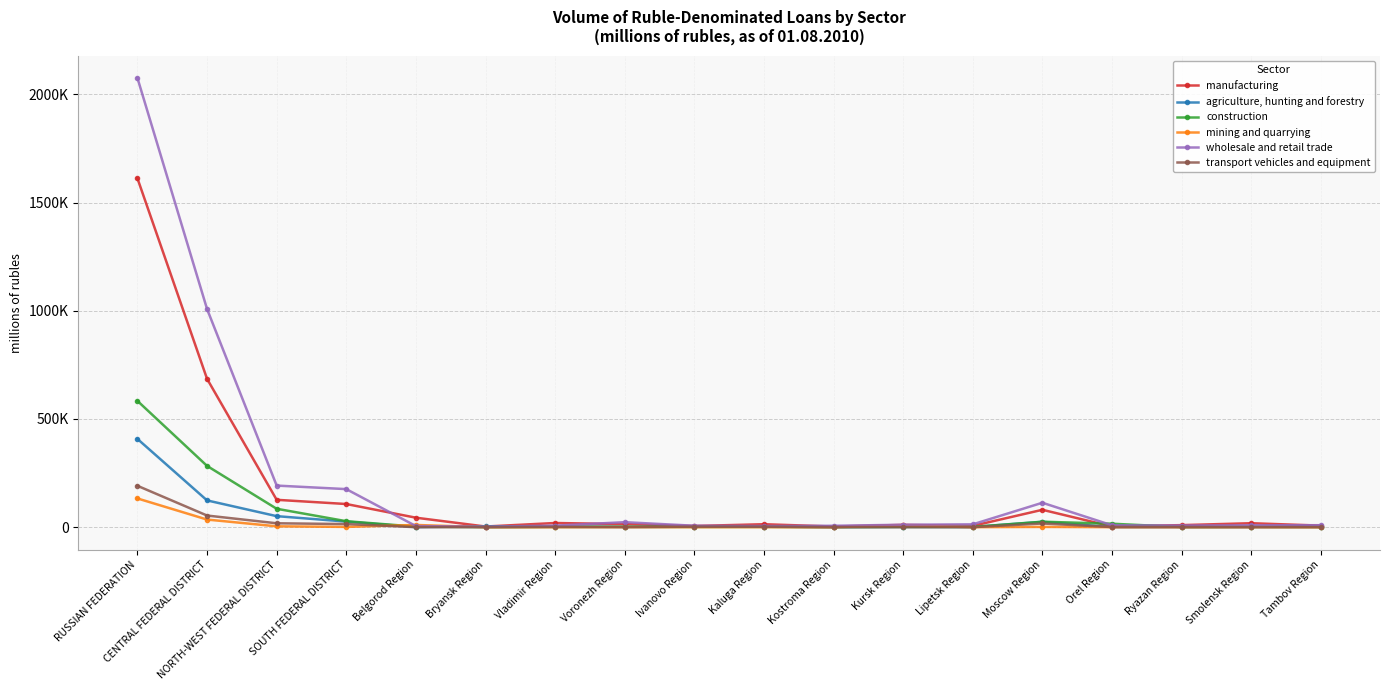

What position from the right is Ivanovo Region?

10